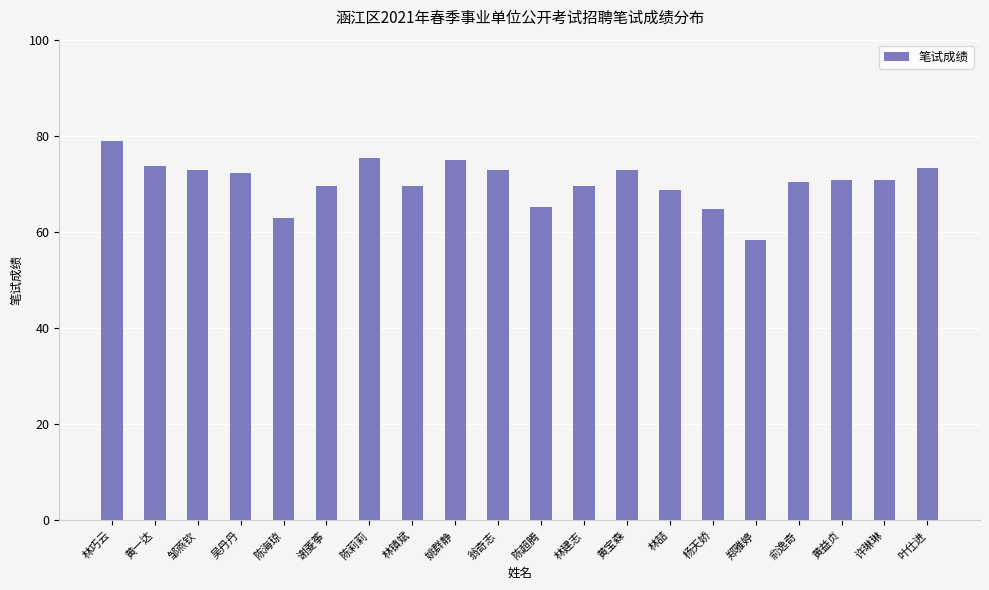

Between 陈莉莉 and 许琳琳, which is larger?

陈莉莉